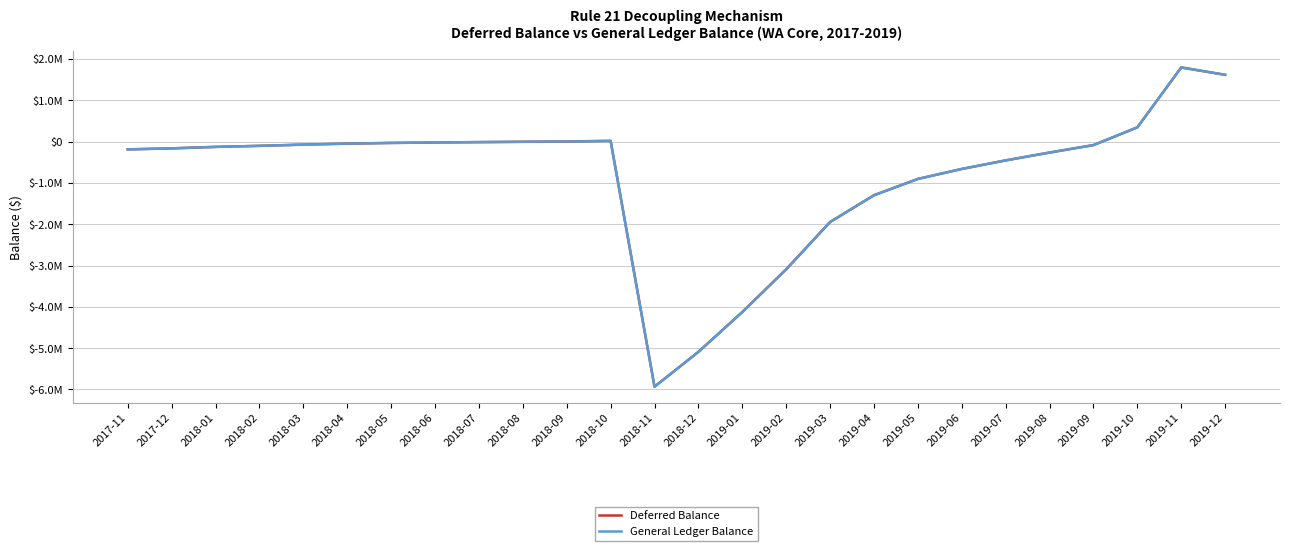

Does the chart have visible grid lines?

Yes